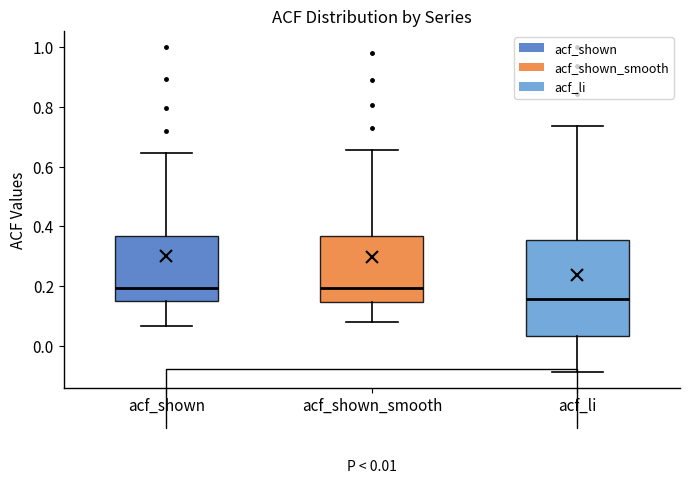

Comparing the boxes themselves (not the whiskers), which one is the tallest?

acf_li